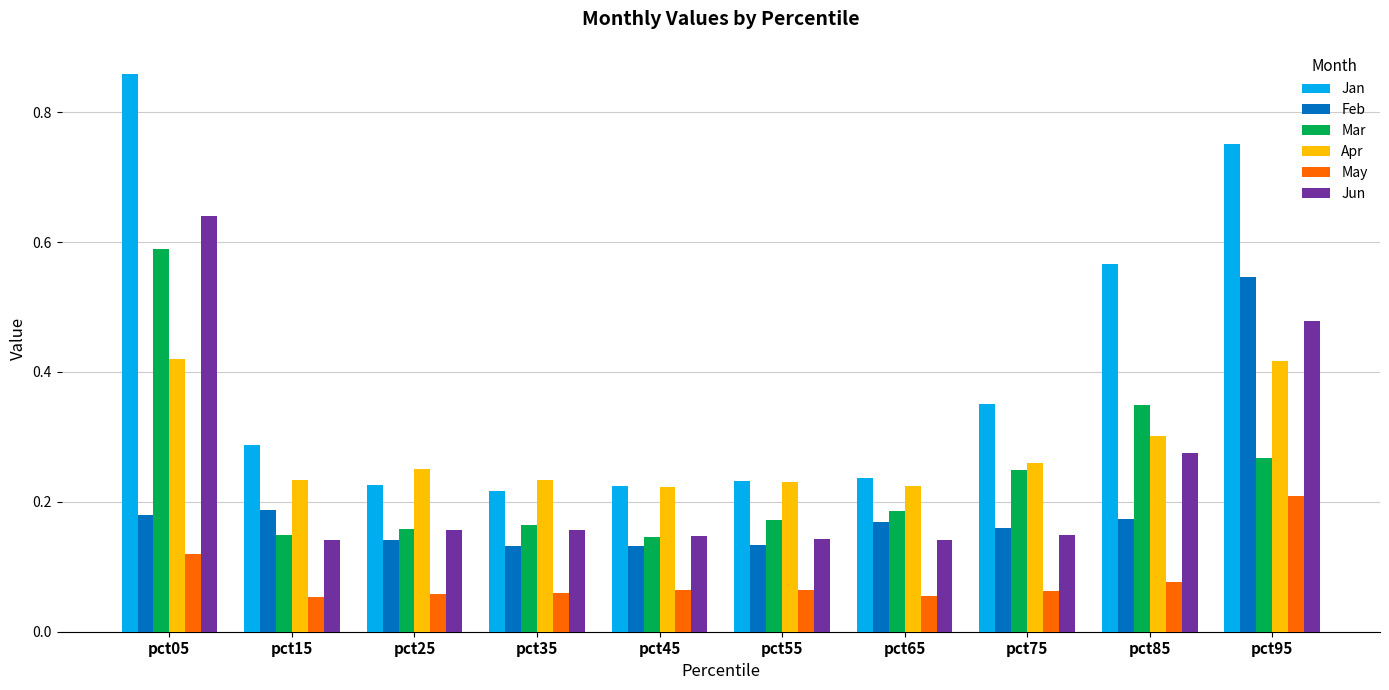

Rank the series by their maximum value, from highest to lowest.

Jan, Jun, Mar, Feb, Apr, May